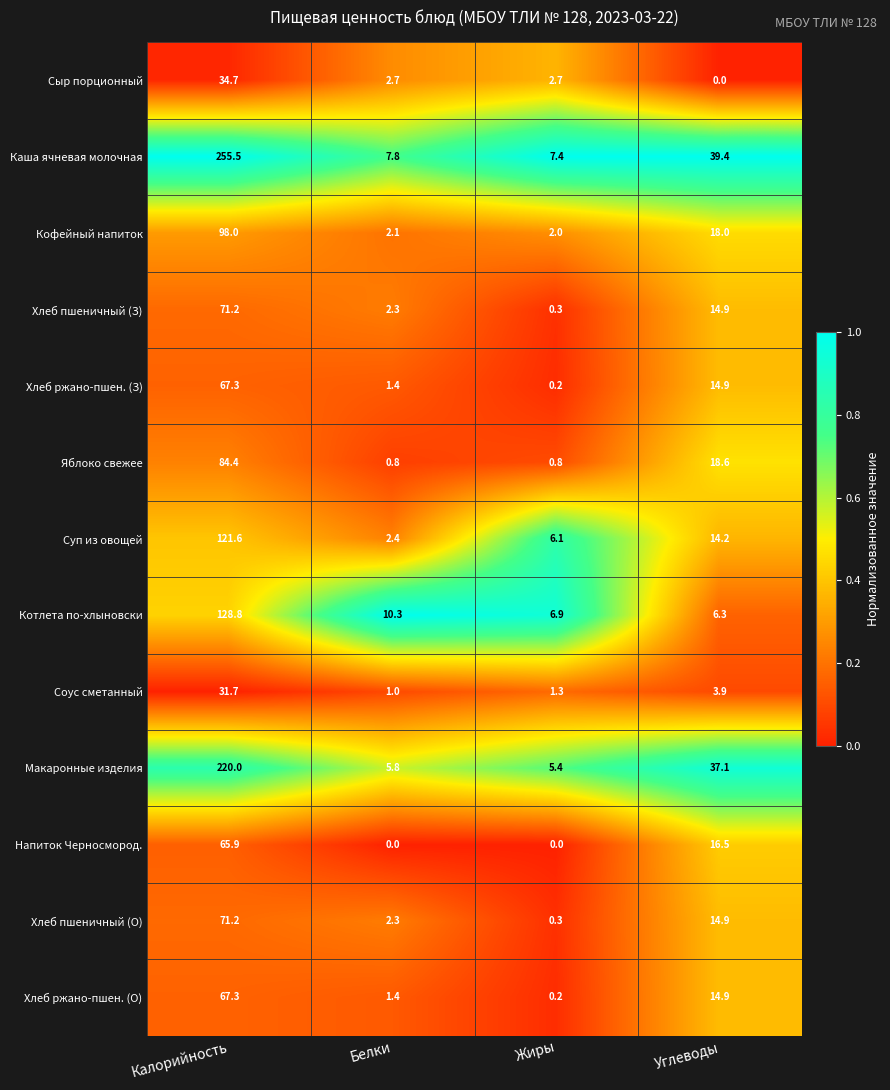

How many distinct data groups are displayed?

13